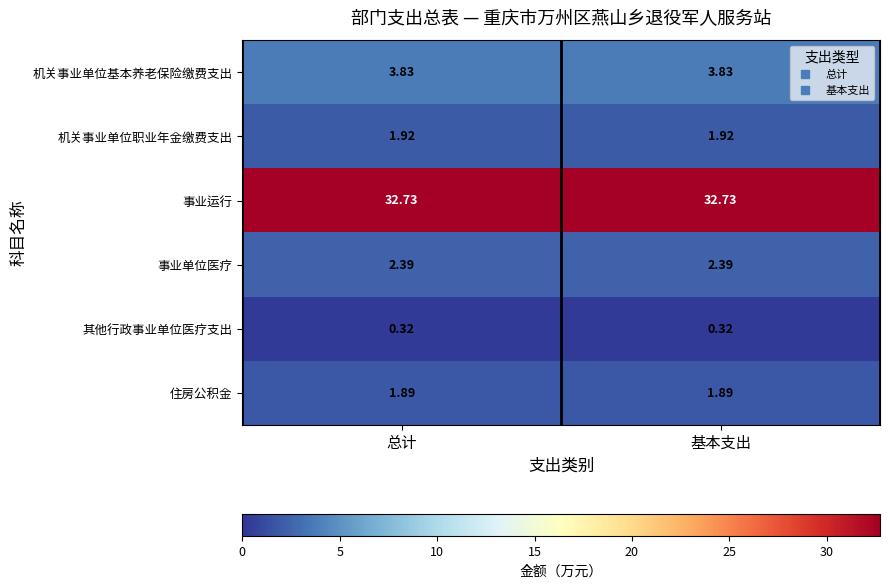

Which series has the largest total across all categories?

事业运行